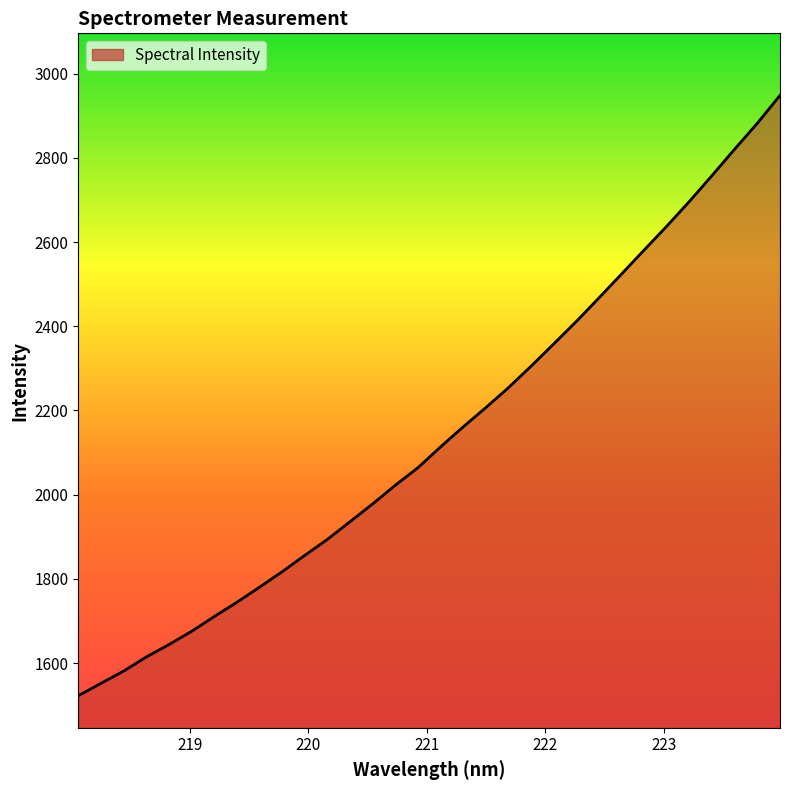

Reading right to left, what are all the values shown in this chart?

2948.0	2882.1	2820.8	2758.2	2696.8	2638.1	2581.4	2524.4	2467.7	2411.8	2358.4	2305.6	2254.4	2207.1	2161.4	2113.9	2064.5	2022.8	1978.5	1936.3	1894.2	1856.2	1817.3	1780.6	1744.7	1710.8	1675.8	1644.3	1614.8	1581.3	1552.3	1522.8